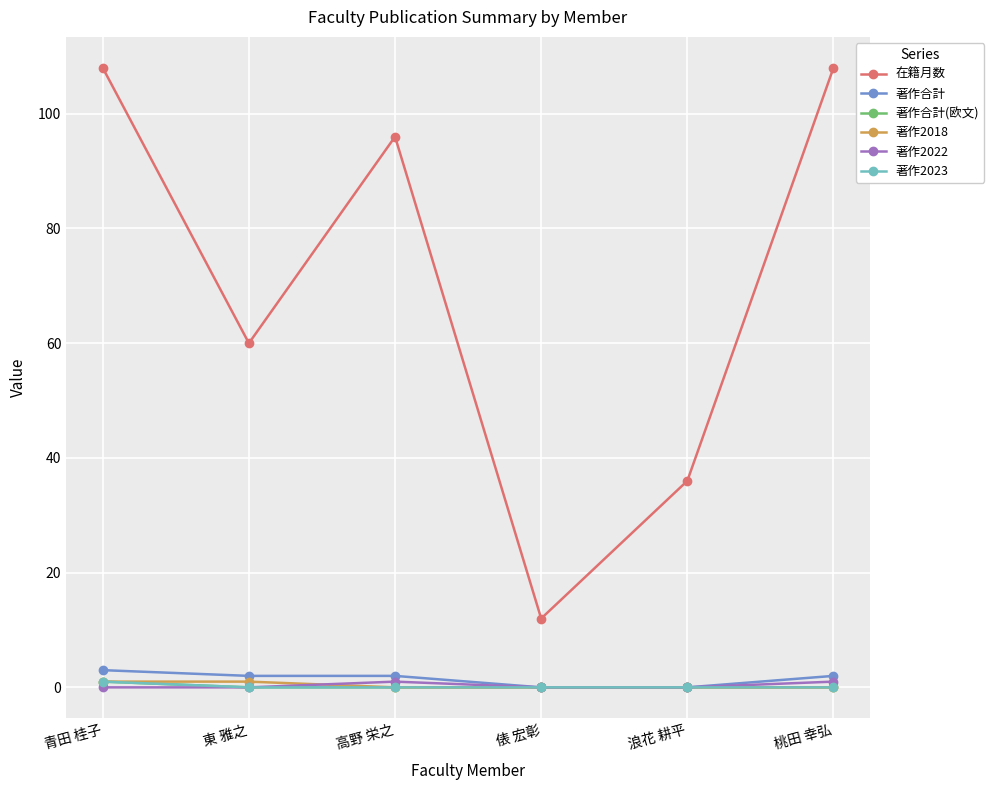

Which series has the largest range (max minus min)?

在籍月数